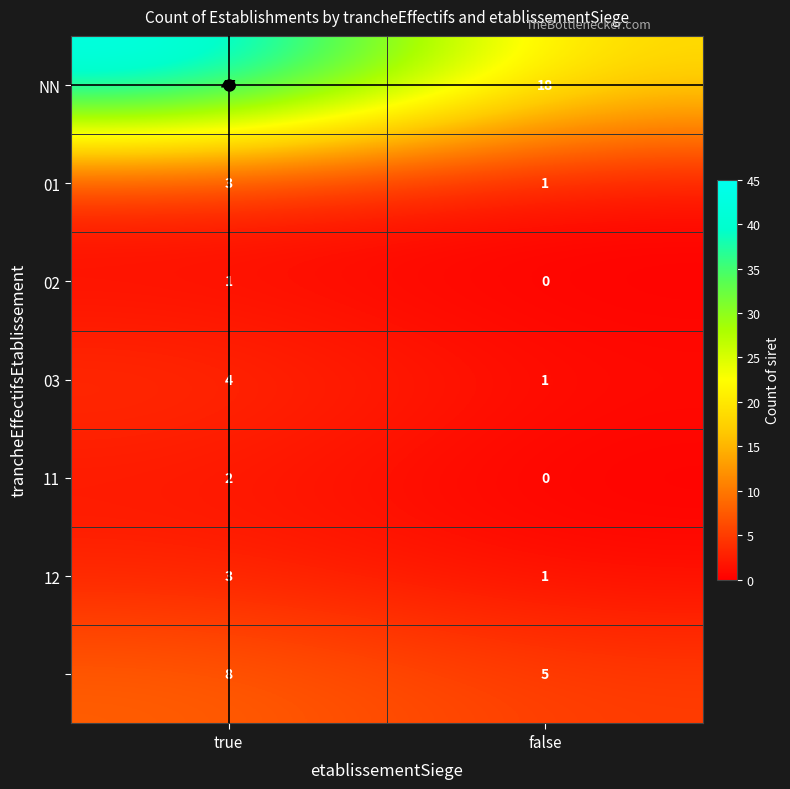

What is the spread (max minus min) of values at true?

44